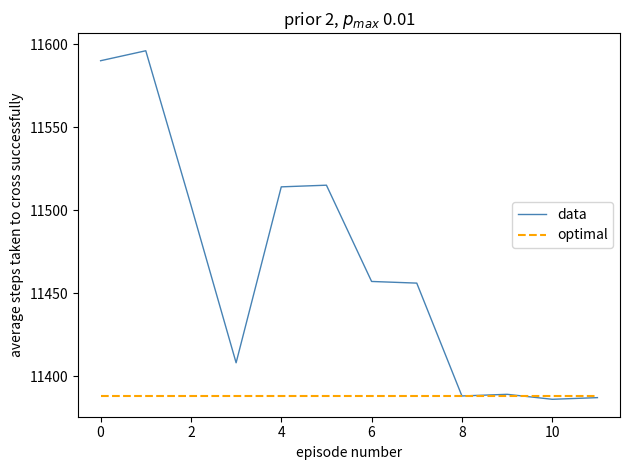

Which series has the largest total across all categories?

data